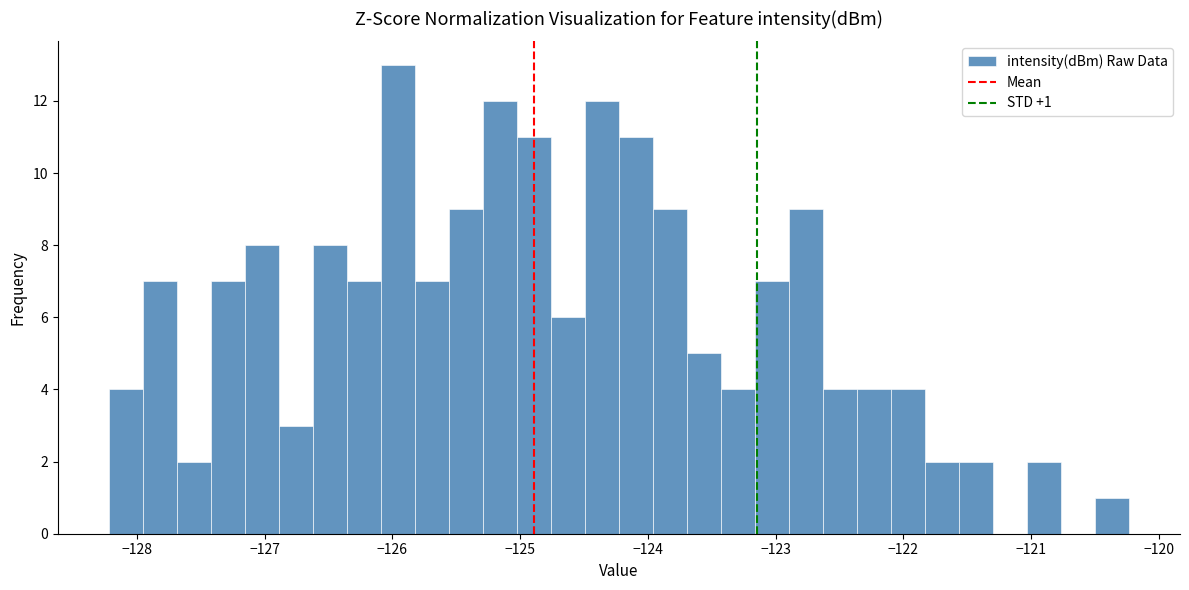

Read against the x-axis, roughly where is the centre of the tallest bar?

-126.0